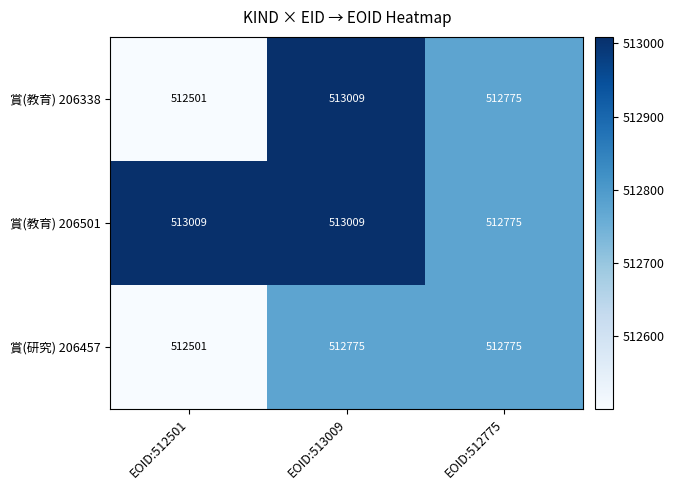

Reading left to right, list all the values displayed in this chart.

賞(教育) 206338: 512501	513009	512775
賞(教育) 206501: 513009	513009	512775
賞(研究) 206457: 512501	512775	512775